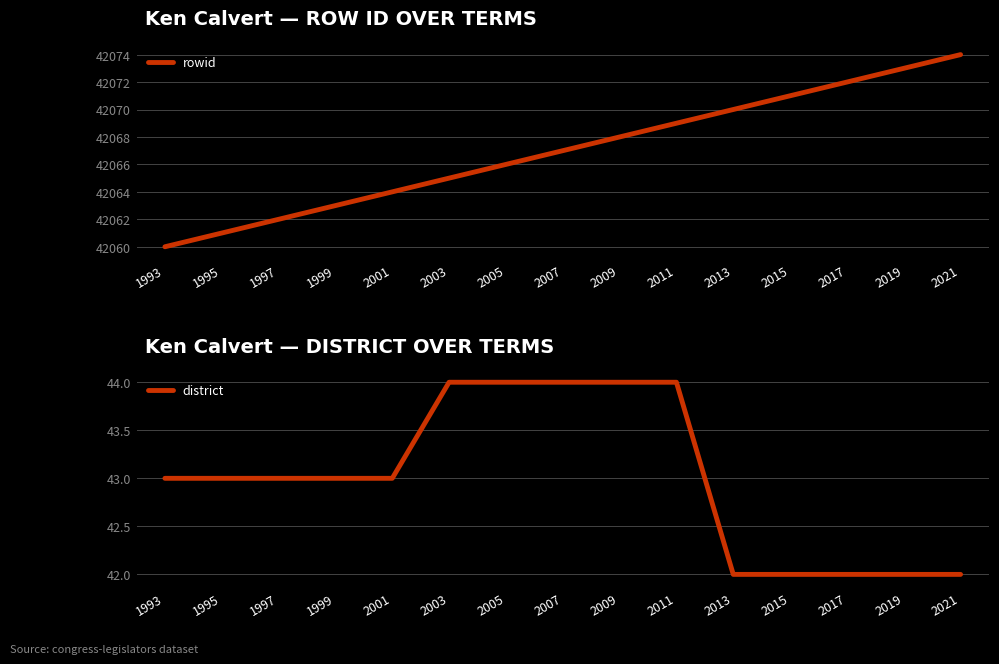

At how many categories does at least one series exceed 14517?

15